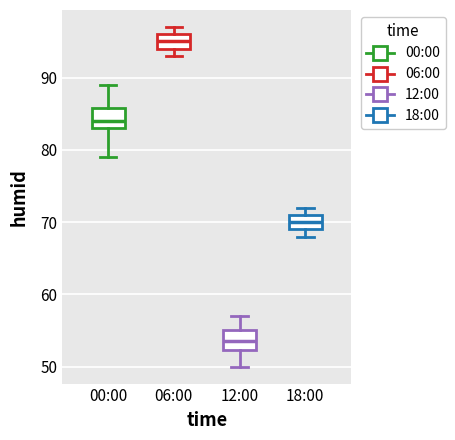

Where does the median line of the box for 00:00 sit on the y-axis? The values are not printed on the chart, so give them approximately, as read against the axis.

84